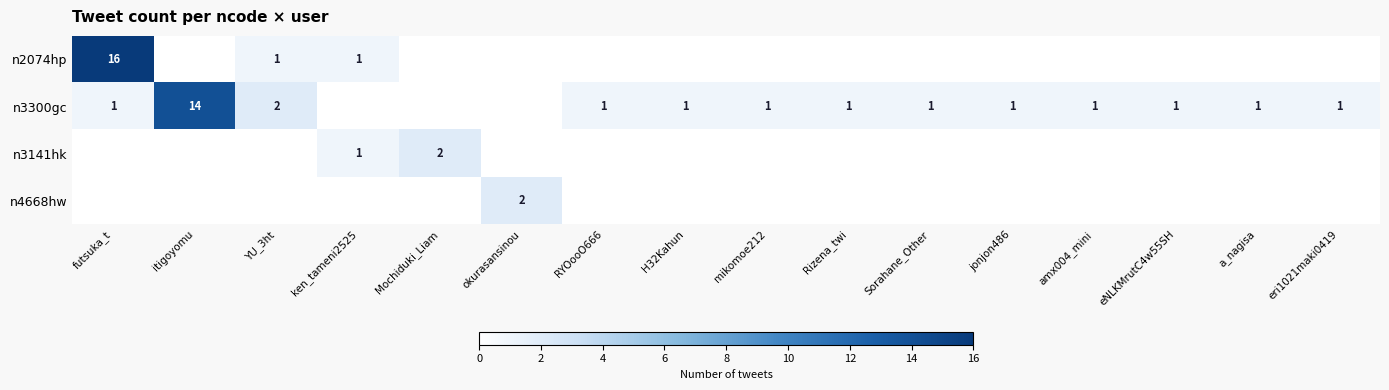

True or false: n3300gc has a value of 0 at eri1021maki0419.

False